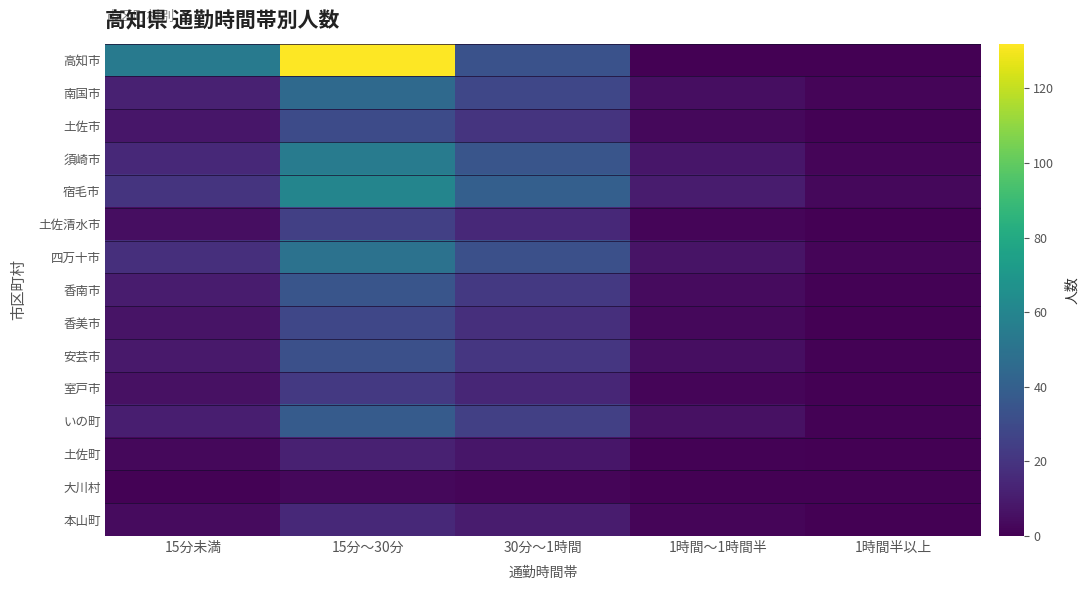

At how many categories does at least one series exceed 85?

1